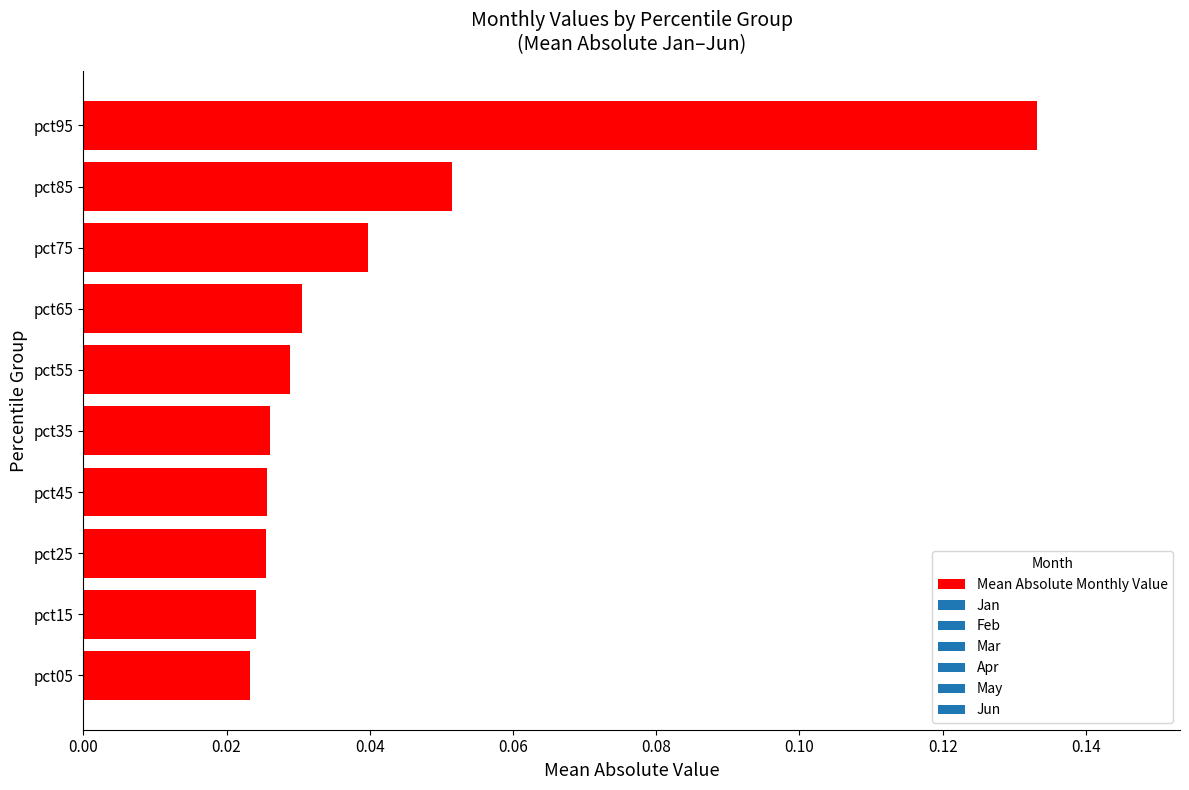

Which category has the highest value across all series?

pct95